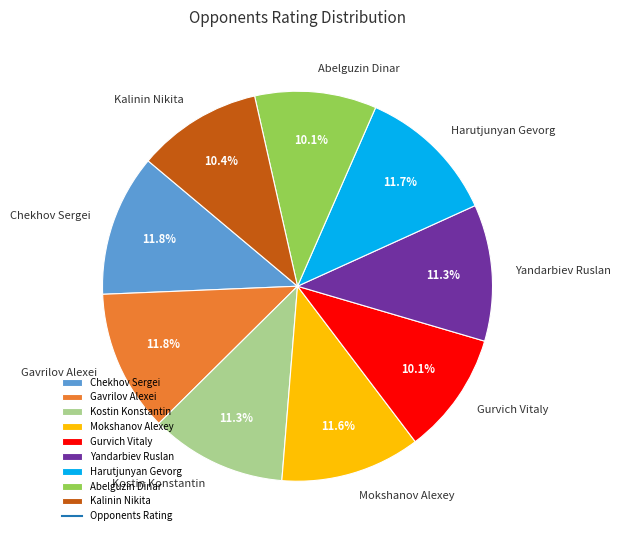

How much of the chart is everything except Abelguzin Dinar?

89.9%